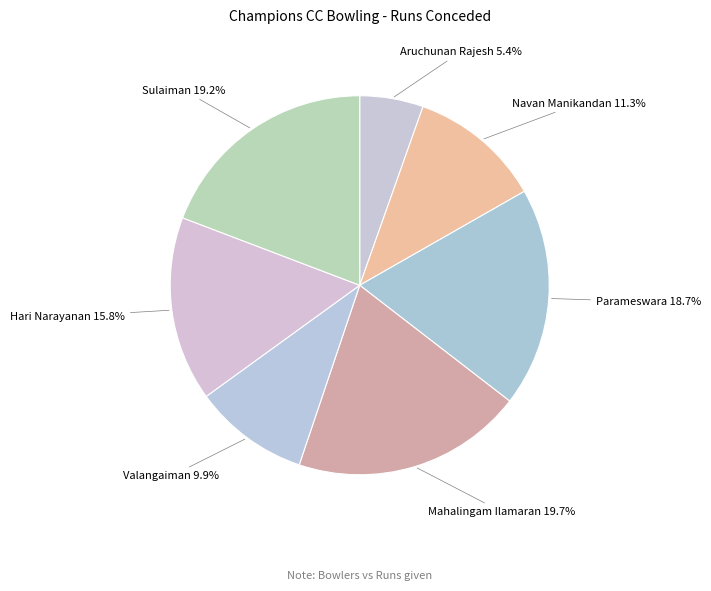

Which category has the smallest portion of the pie?

Aruchunan Rajesh